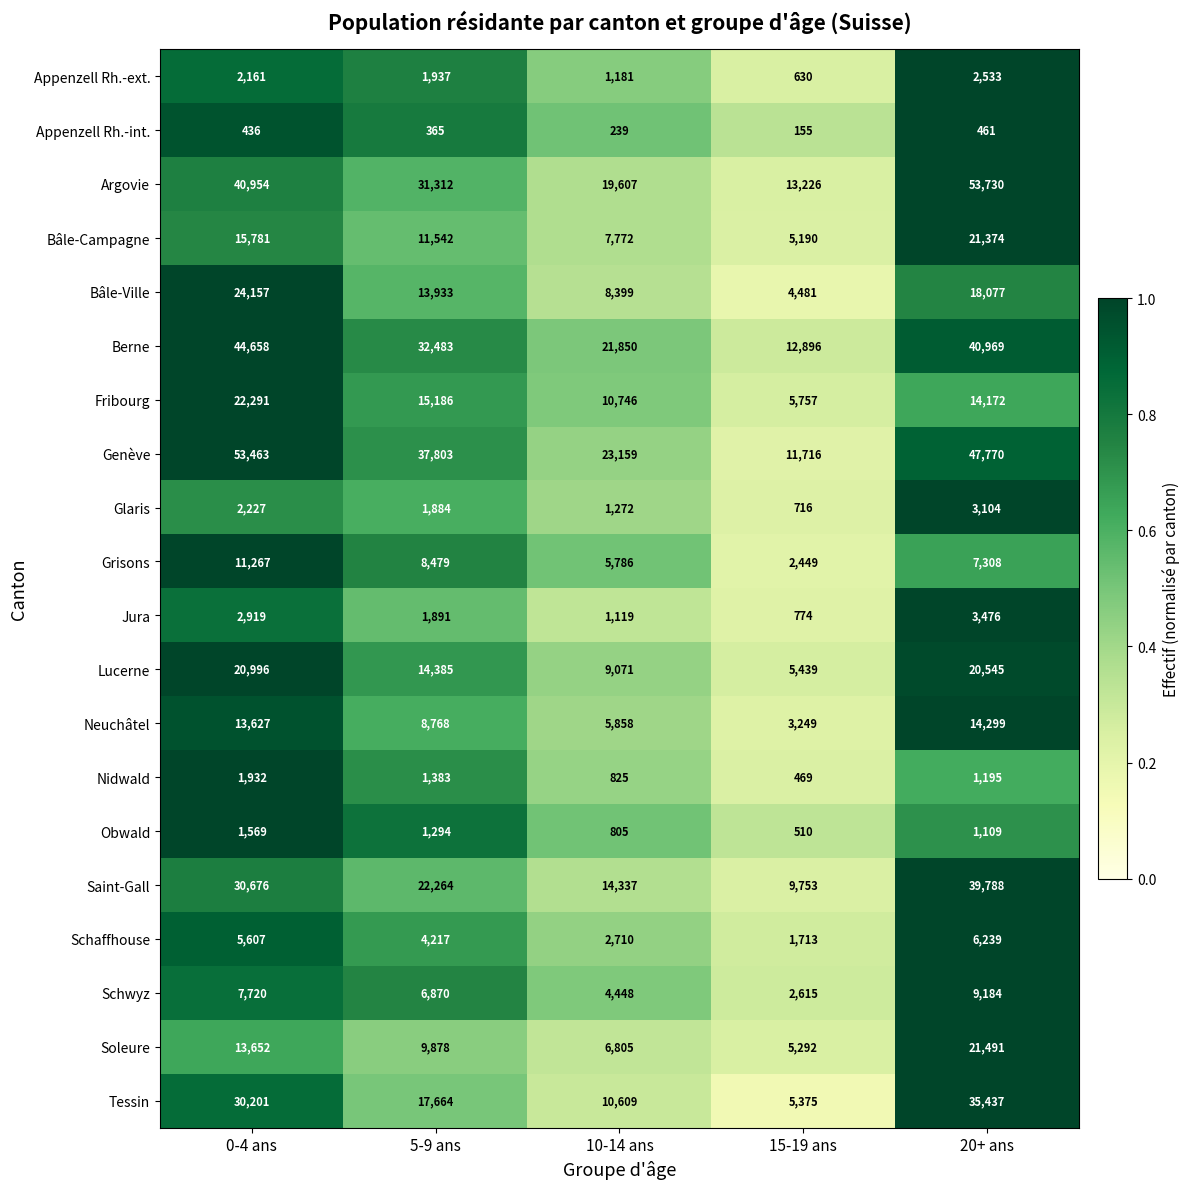

What is the difference between the Appenzell Rh.-ext. values at 10-14 ans and 15-19 ans?

551